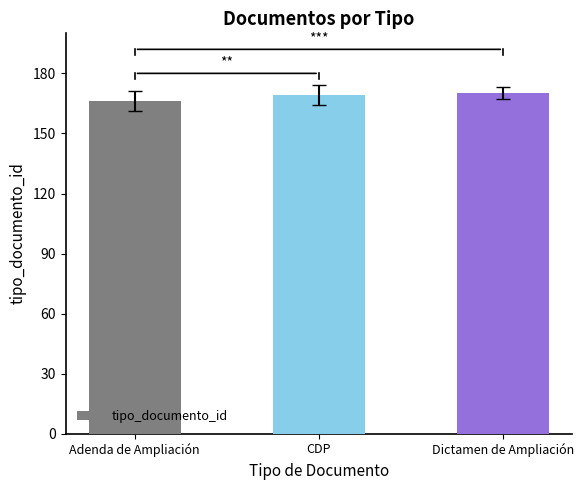

What is the difference between the values at Dictamen de Ampliación and Adenda de Ampliación?

4